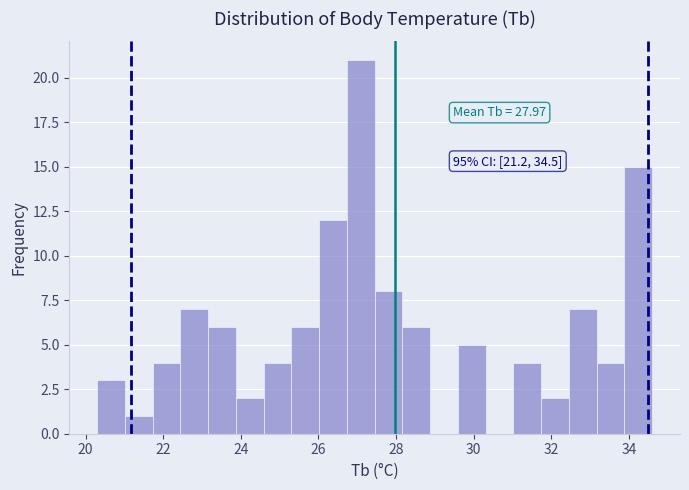

Read against the x-axis, roughly where is the centre of the tallest bar?

27.0